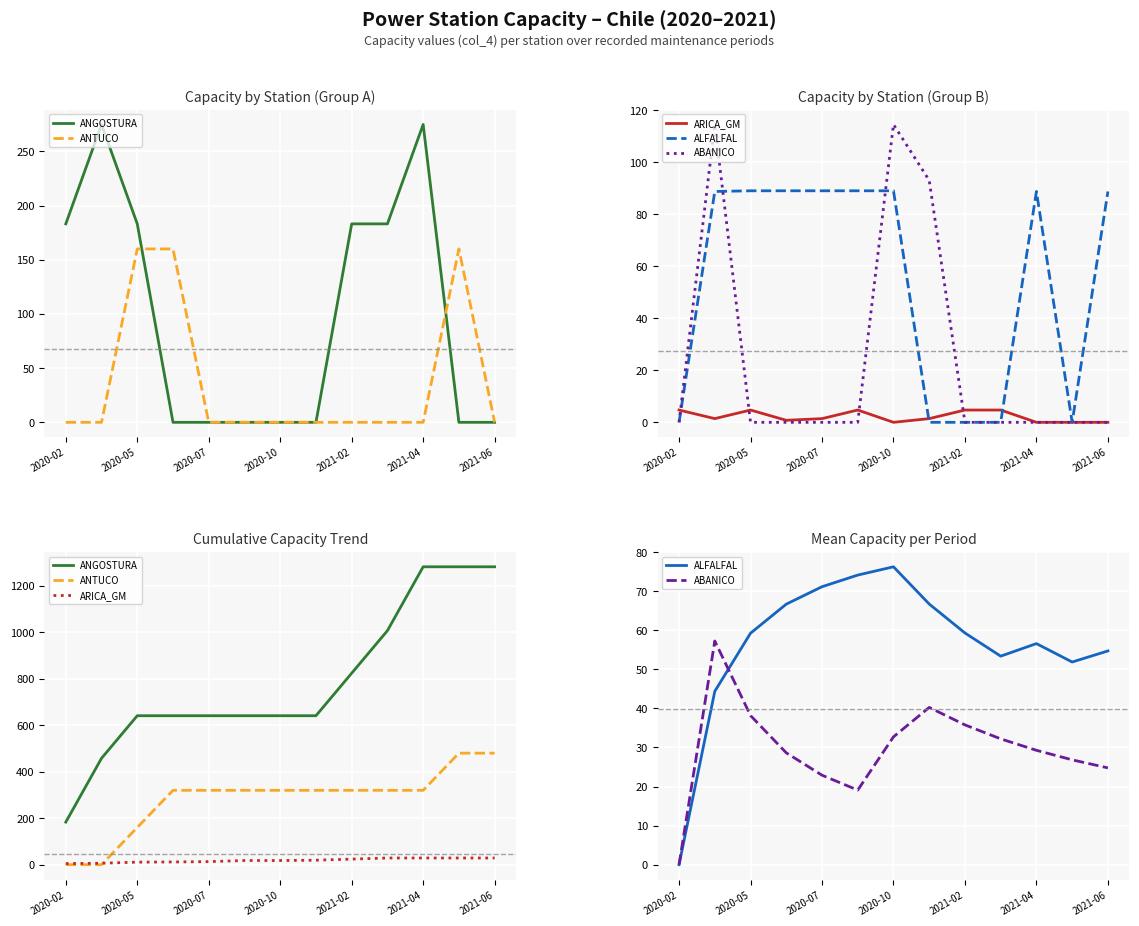

True or false: ARICA_GM has more than 0 points higher than both neighbors.

False